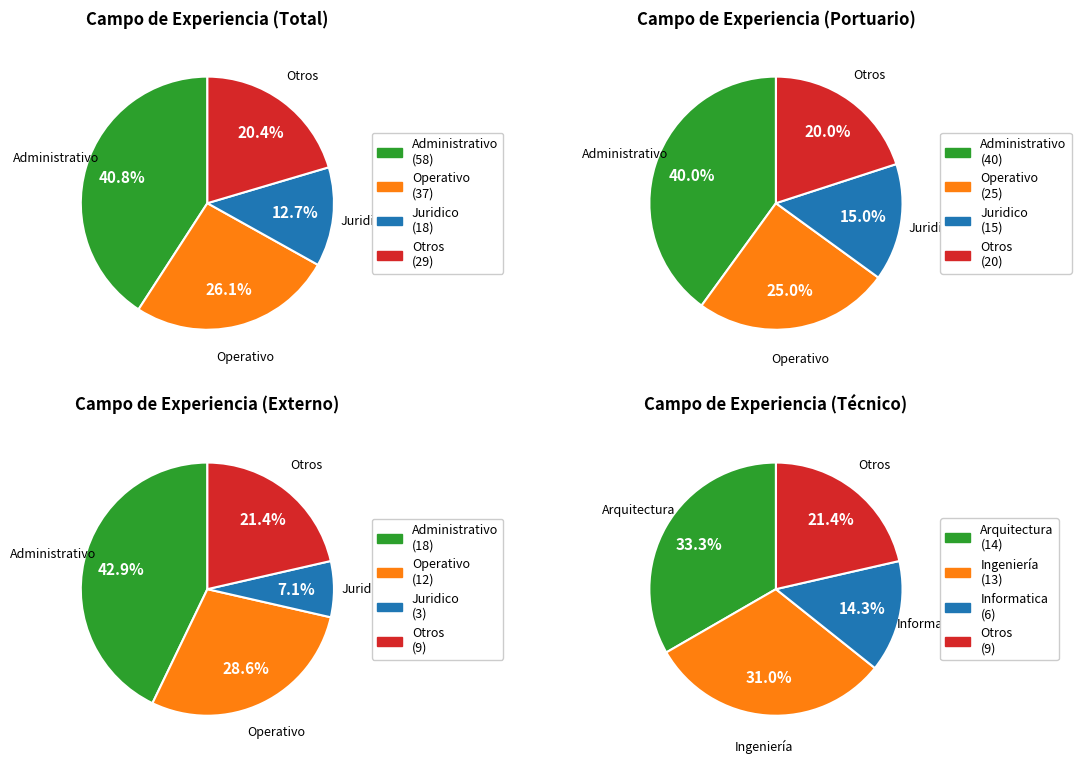

Which has a higher value, Operativo or Administrativo?

Administrativo